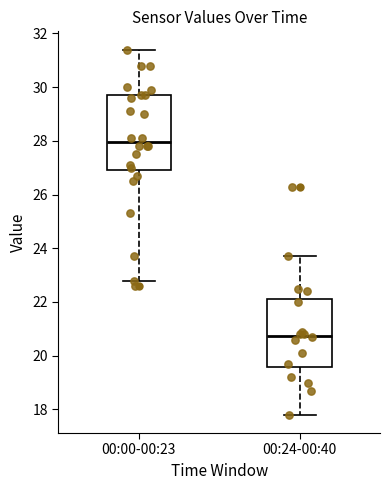

Where does the upper whisker of the box for 00:00-00:23 end on the y-axis? The values are not printed on the chart, so give them approximately, as read against the axis.

31.4